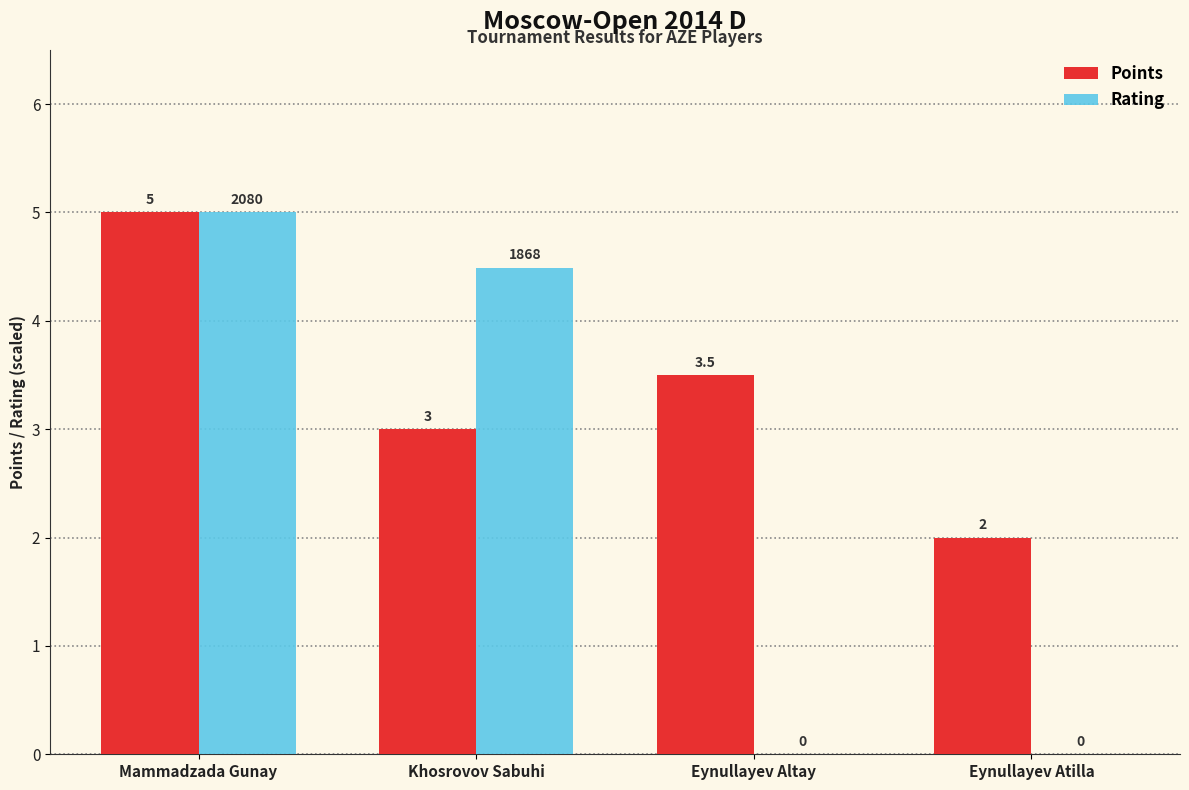

Which series changed the most between Khosrovov Sabuhi and Eynullayev Altay?

Rating